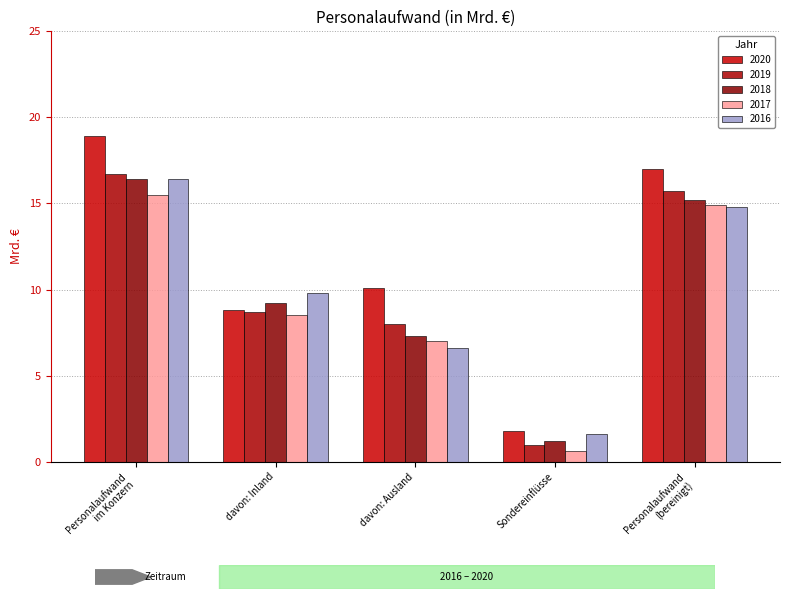

What is the average value of the 2020 series?

11.3